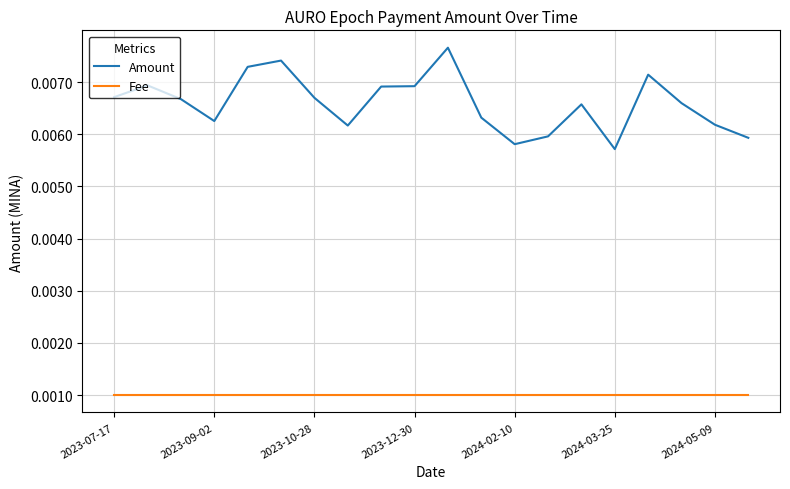

List the series in order of their peak value, highest first.

Amount, Fee